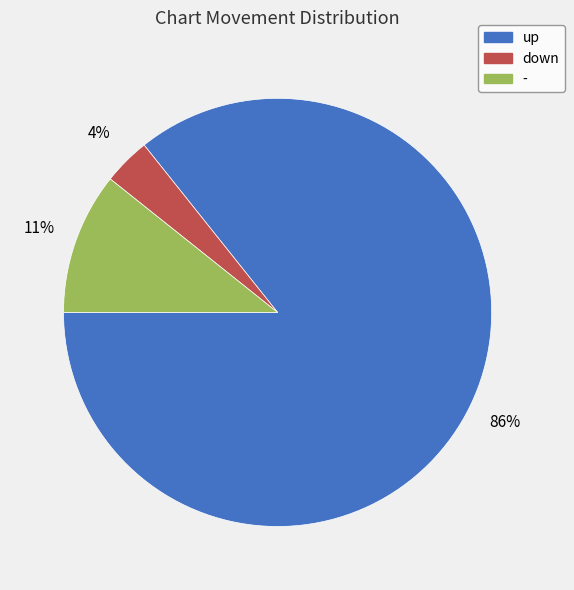

To the nearest percent, what percentage of the pie is down?

4%